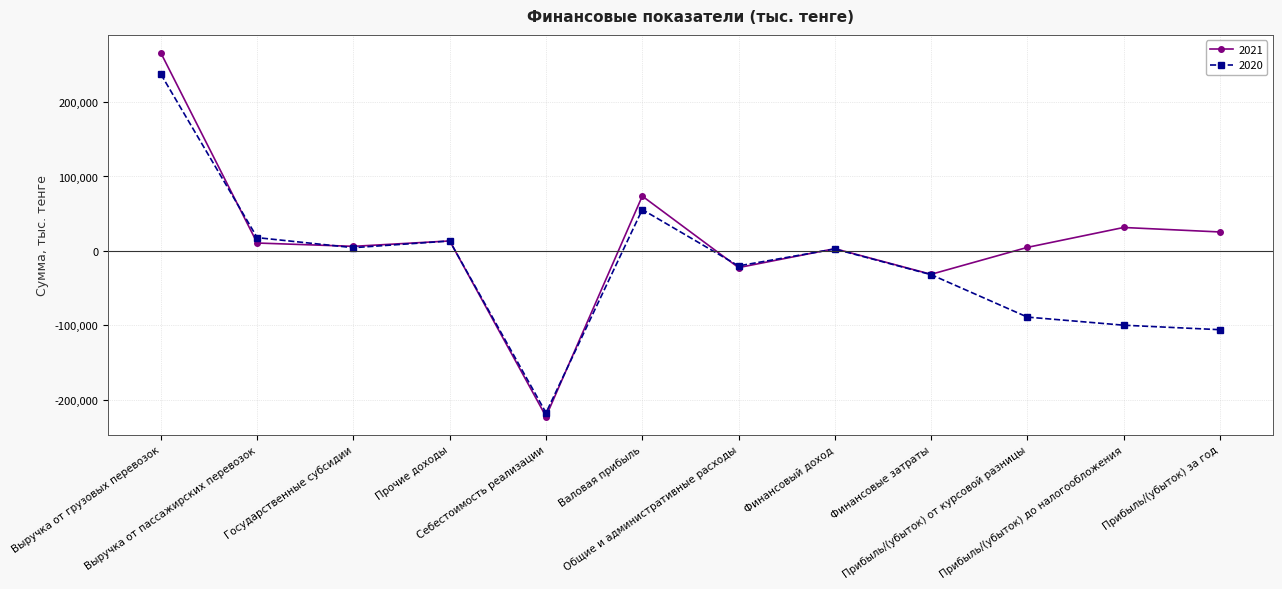

Which series has the largest total across all categories?

2021